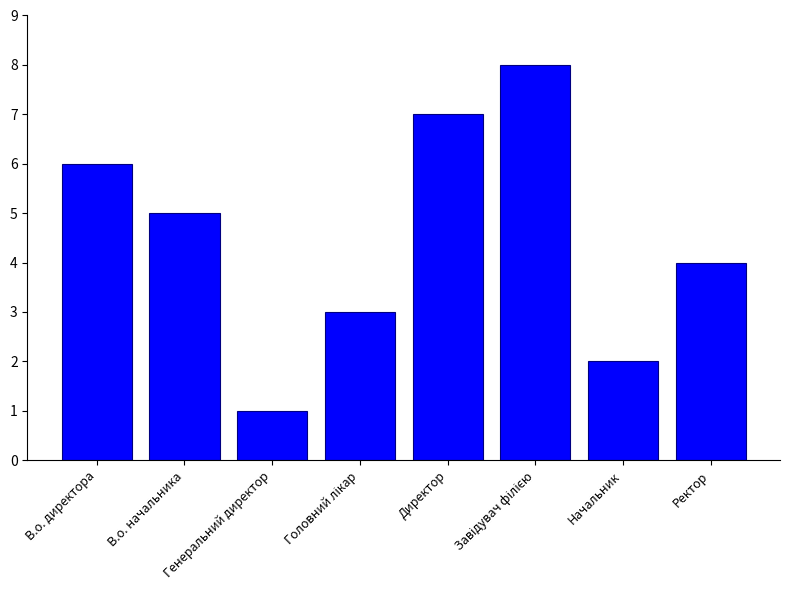

Where does the data first go above 5?

В.о. директора